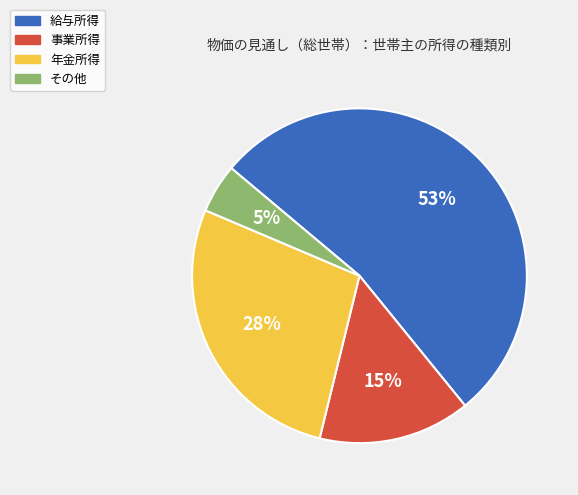

Rank the categories by value from highest to lowest.

給与所得, 年金所得, 事業所得, その他